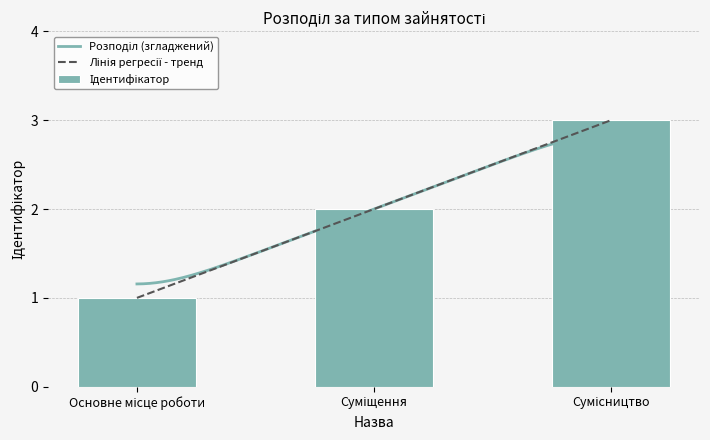

Approximately how many times larger is the value at Основне місце роботи compared to Суміщення?

0.5